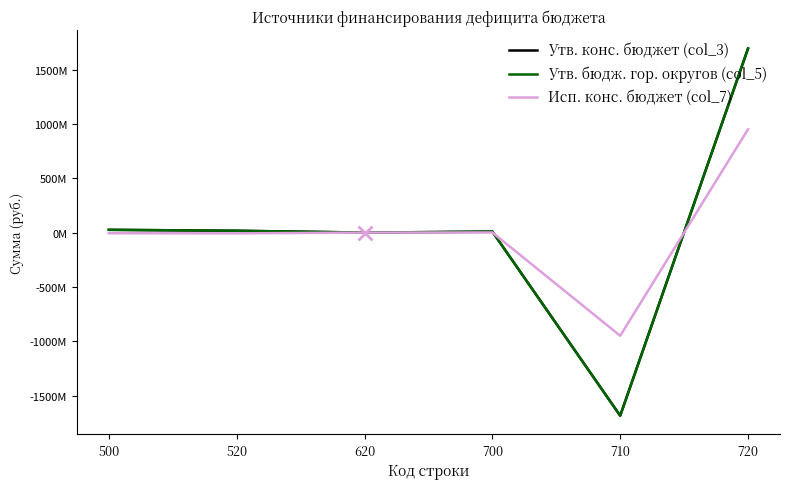

How many times do Исп. конс. бюджет (col_7) and Утв. бюдж. гор. округов (col_5) cross each other?

2